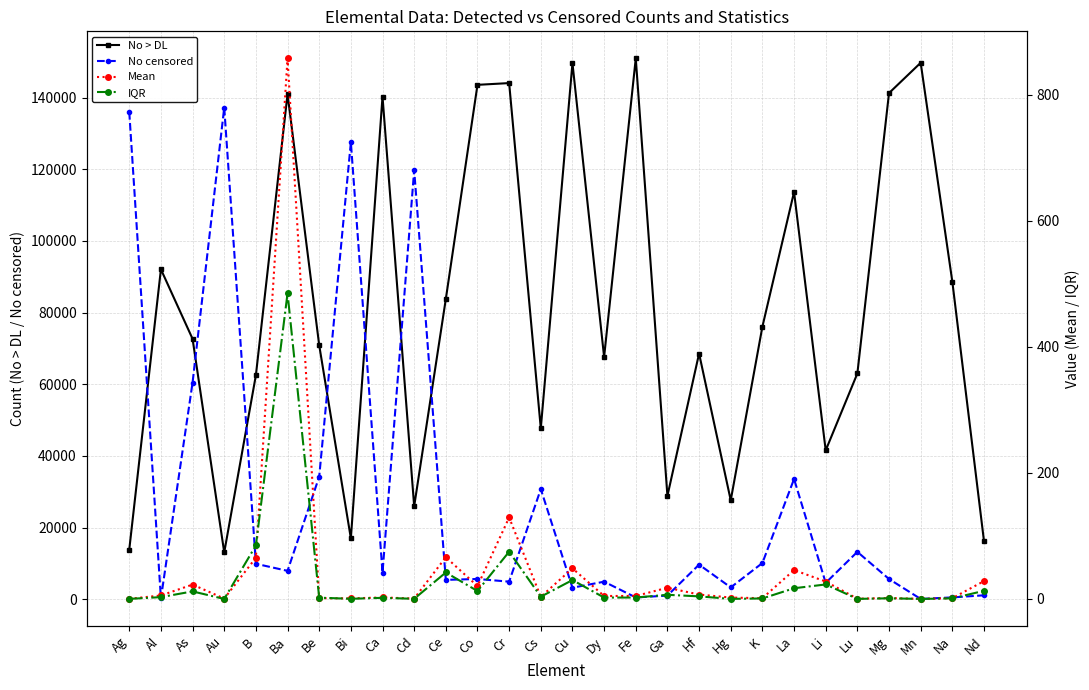

At how many categories does at least one series exceed 134898?

10